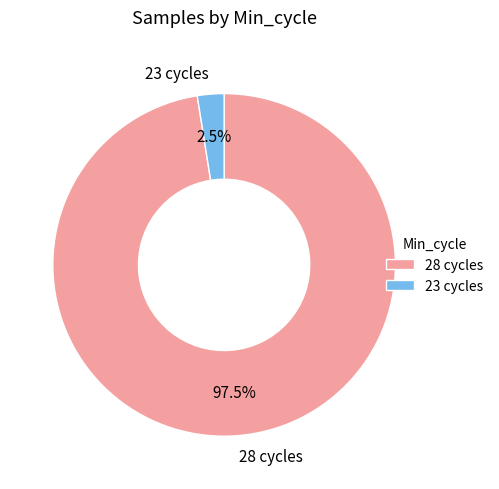

Is there a majority slice in this chart?

Yes